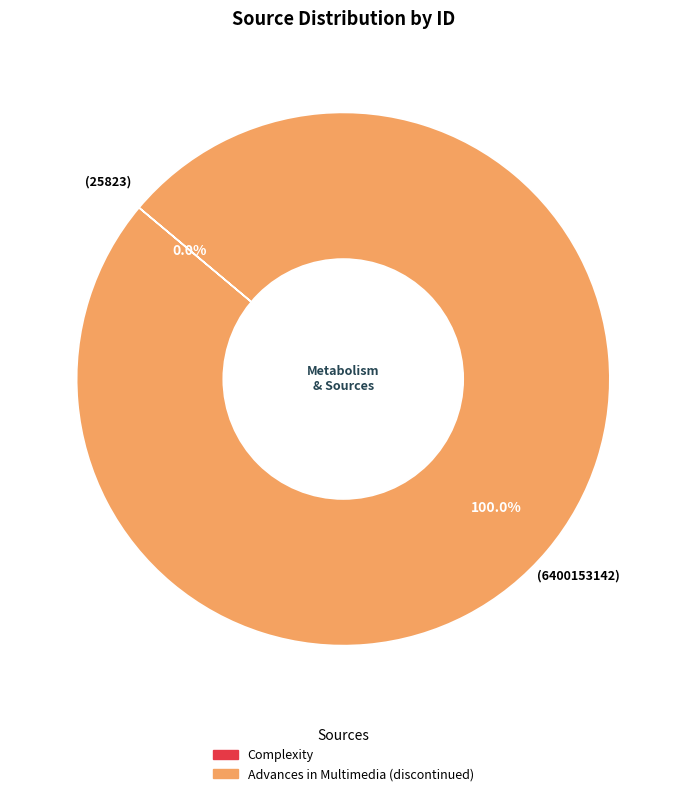

Is there any slice that represents more than half of the pie?

Yes